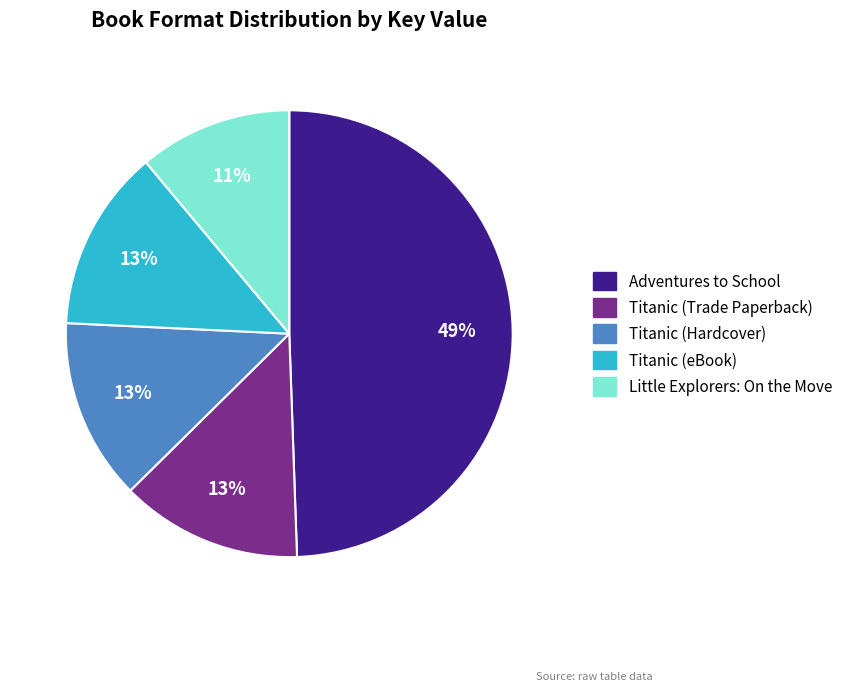

How many segments does this pie chart have?

5